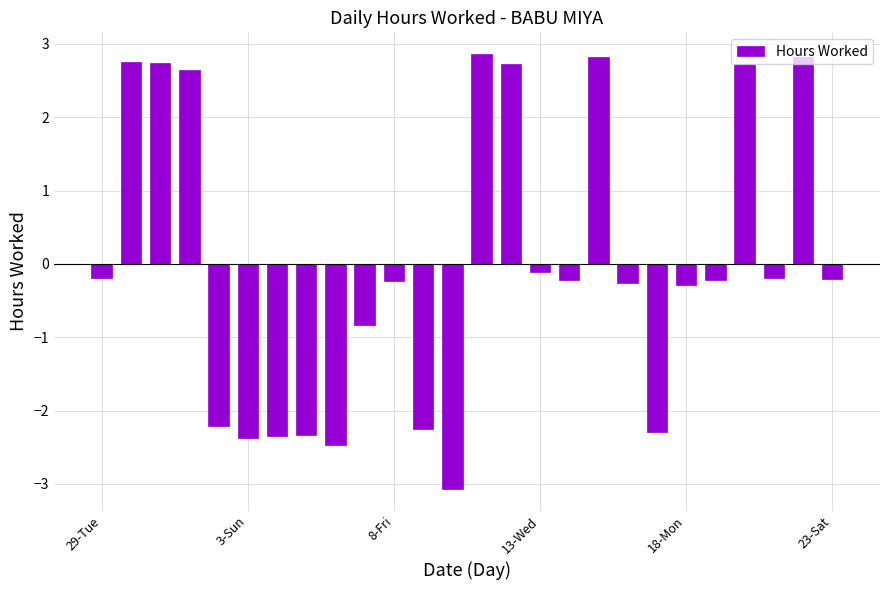

What is the maximum value shown in the chart?

2.9